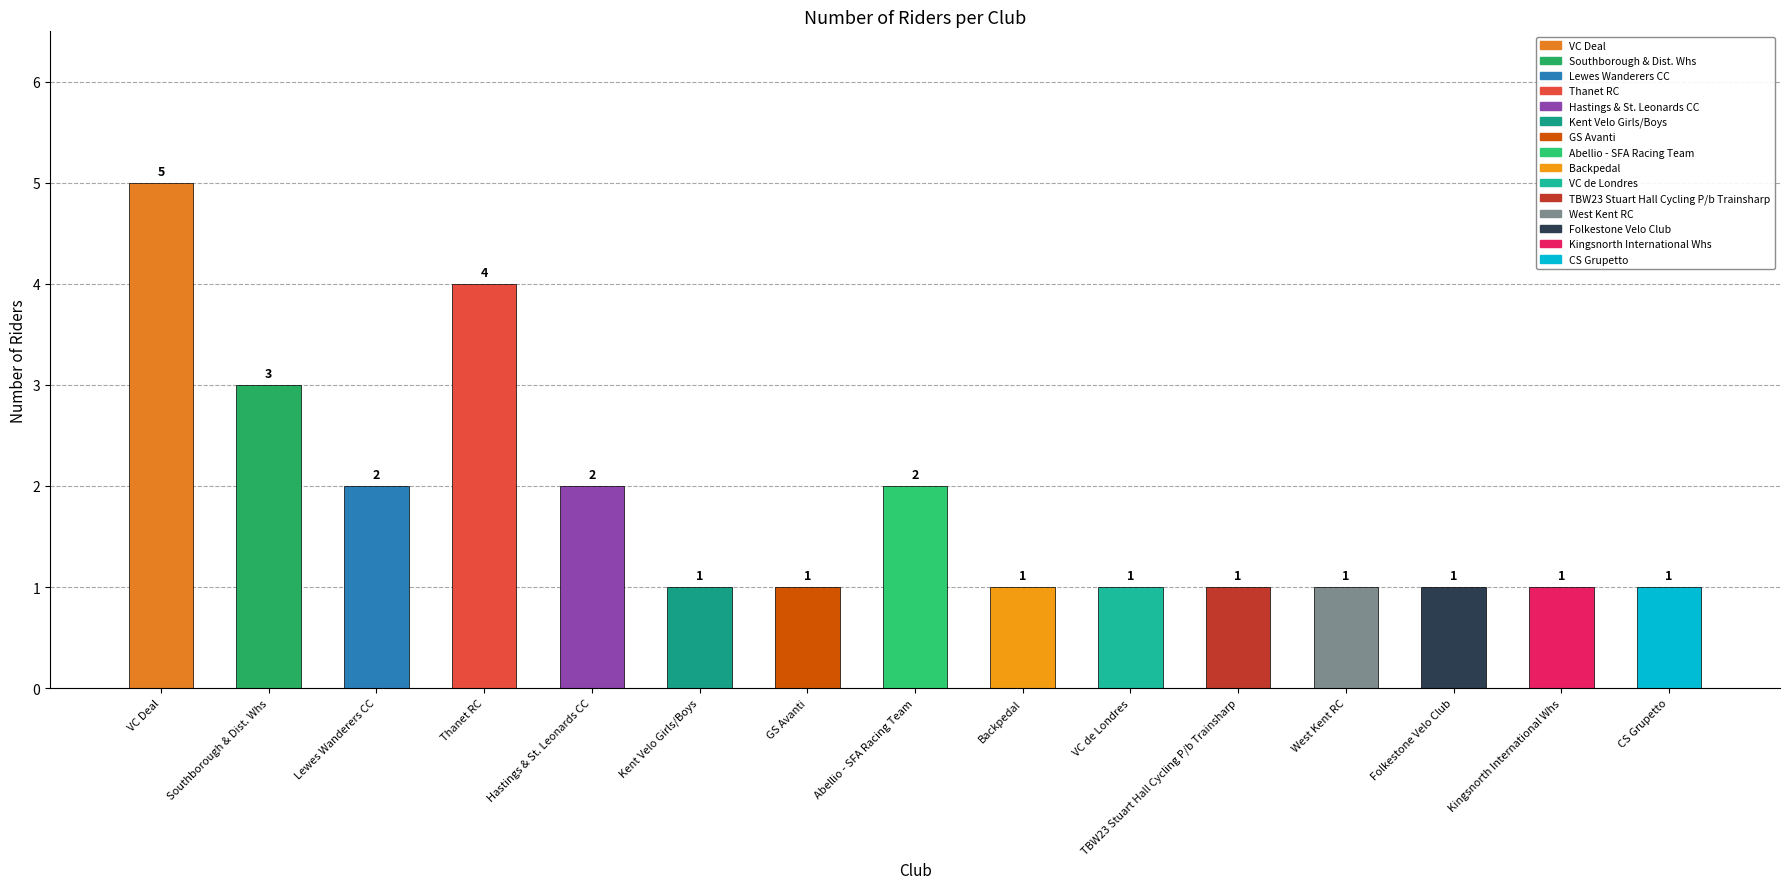

What is the average value?

2